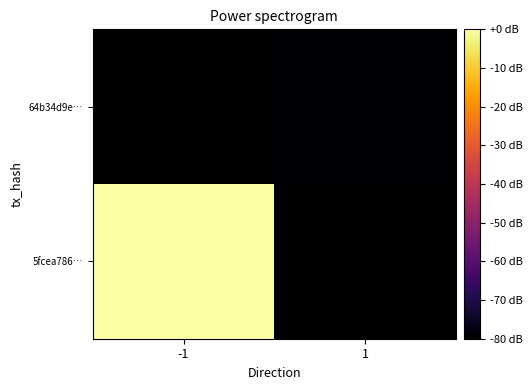

What is the minimum value shown in the chart?

-80.0